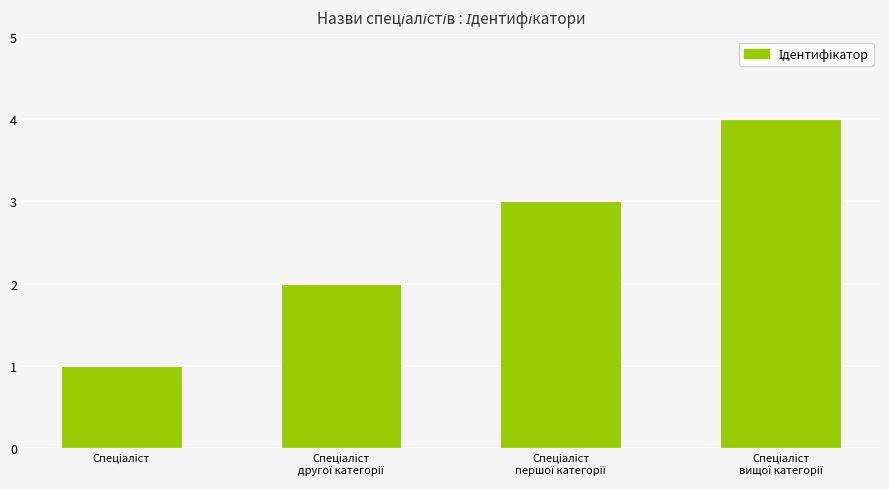

Reading right to left, extract all data points from this chart.

4	3	2	1